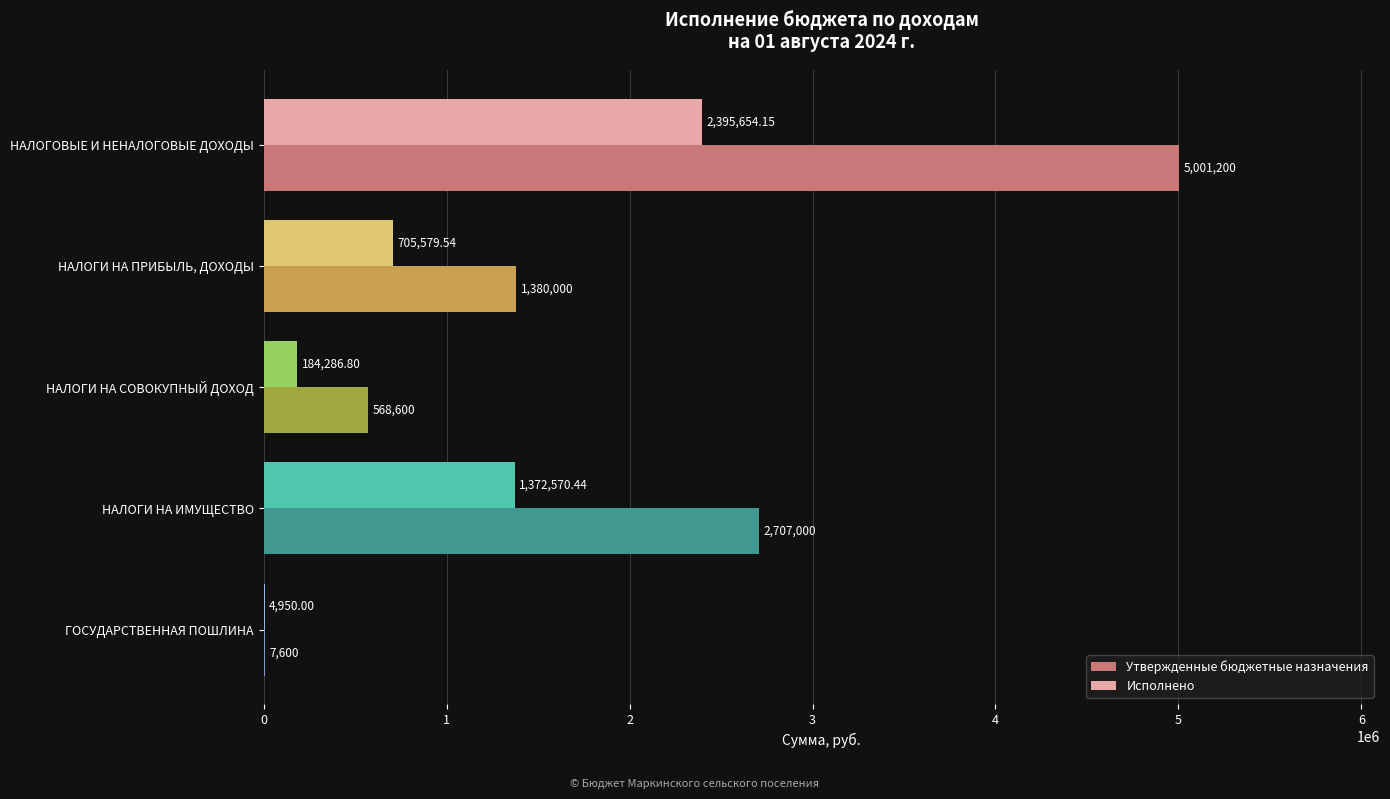

Which category has the highest value across all series?

НАЛОГОВЫЕ И НЕНАЛОГОВЫЕ ДОХОДЫ